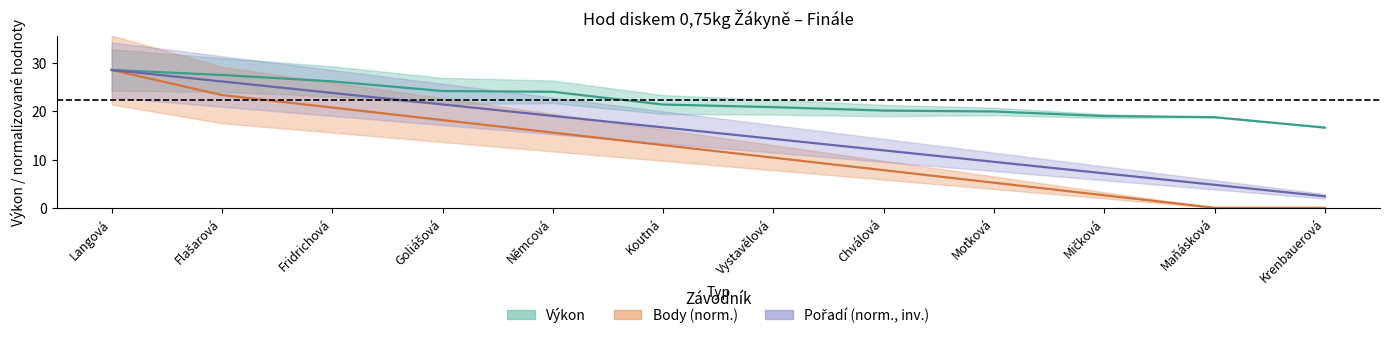

True or false: Pořadí has a value of 45.5 at Flašarová.

False